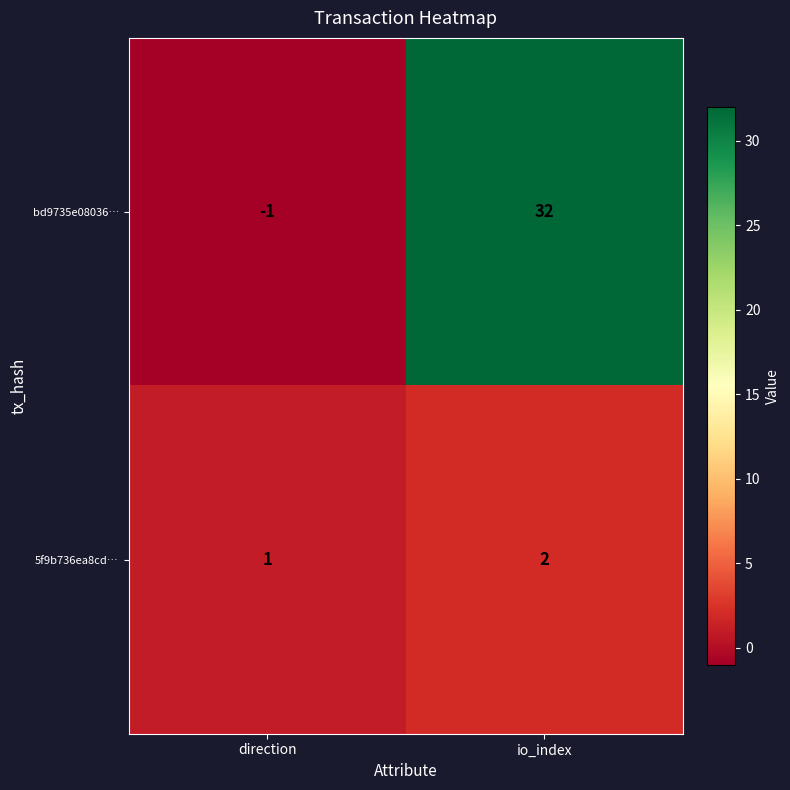

What is the sum of all bd9735e08036… values?

31